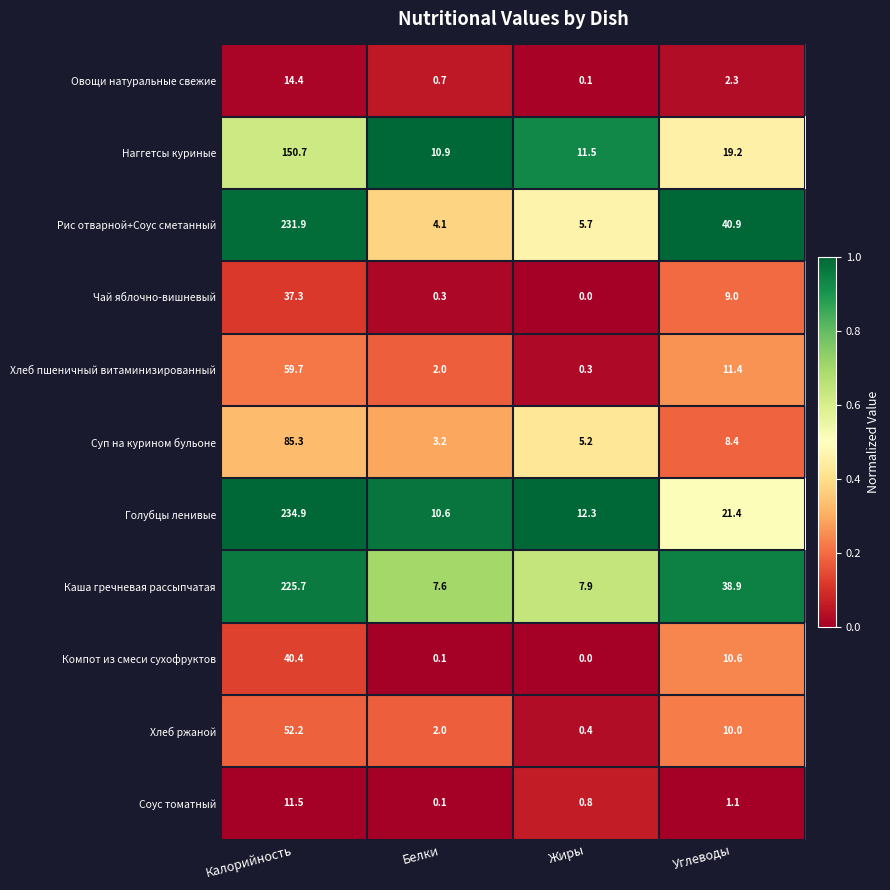

The value of Суп на курином бульоне at Углеводы is 8.4. True or false?

True